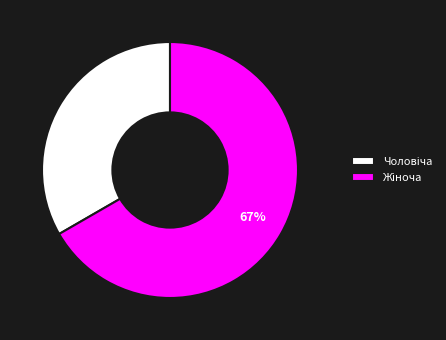

To the nearest percent, what is the average slice percentage?

50%